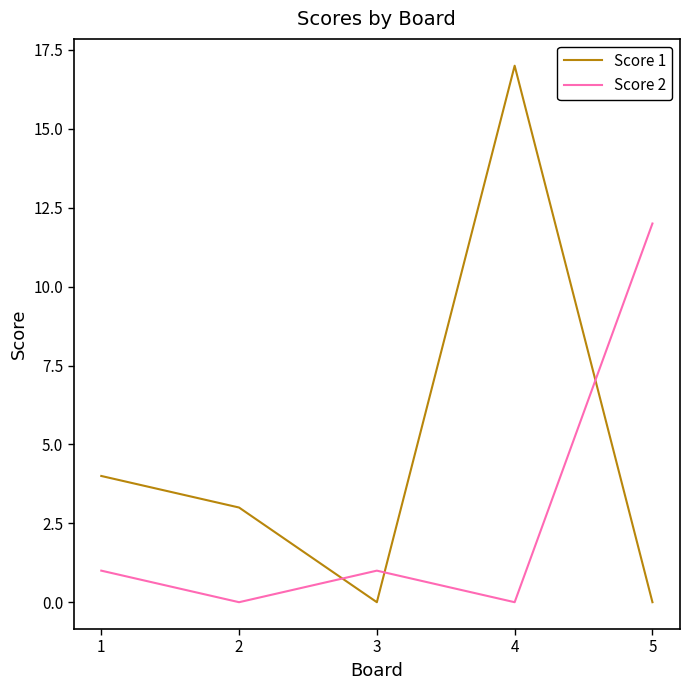

Reading left to right, list all the values displayed in this chart.

Score 1: 4	3	0	17	0
Score 2: 1	0	1	0	12